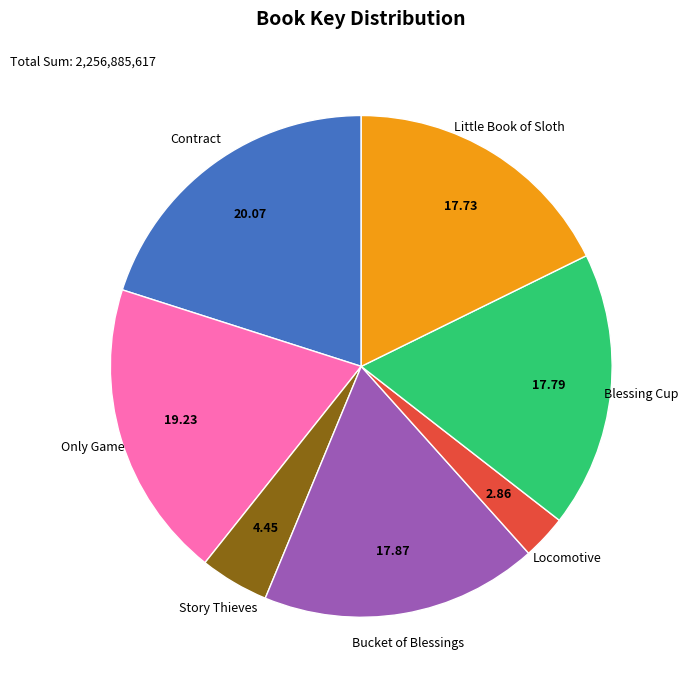

Is there any slice that represents more than half of the pie?

No